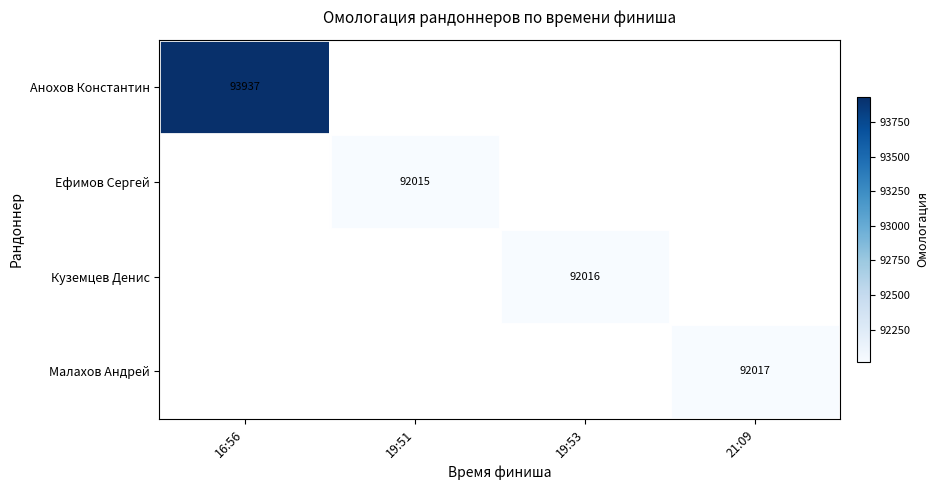

How many values in Малахов Андрей are above zero?

1